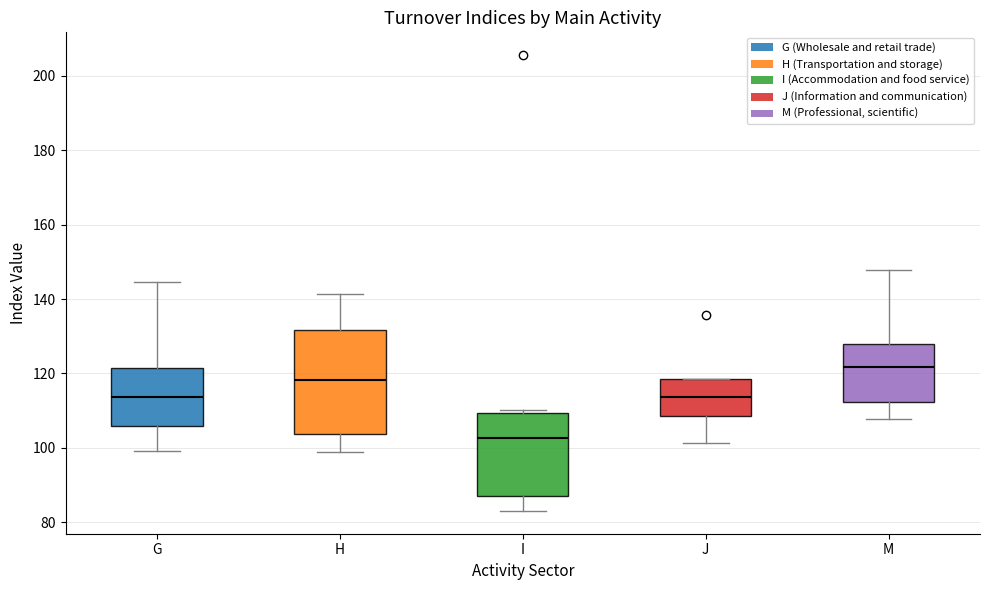

Reading left to right, read every box against the y-axis: the position of its median line, the range the box covers, and the ends of its whiskers. The values are not printed on the chart, so give them approximately, as read against the axis.

G: median 114, box 106 to 122, whiskers 100 to 144
H: median 118, box 104 to 132, whiskers 98 to 142
I: median 102, box 86 to 110, whiskers 84 to 110 (just above the box's upper edge)
J: median 114, box 108 to 118, whiskers 102 to 118
M: median 122, box 112 to 128, whiskers 108 to 148